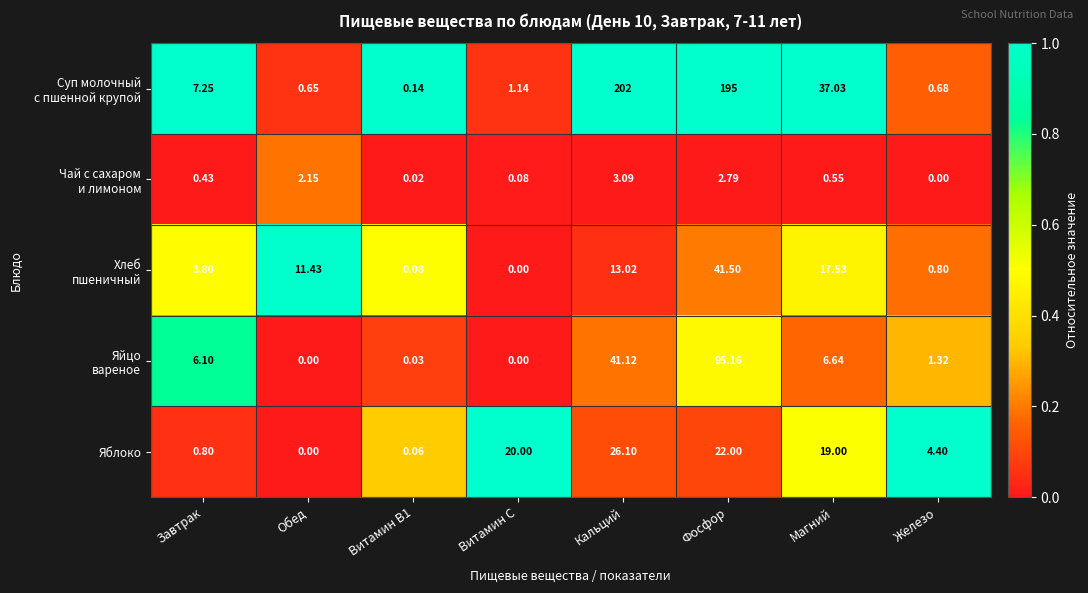

Which label corresponds to the largest value in the chart?

Кальций